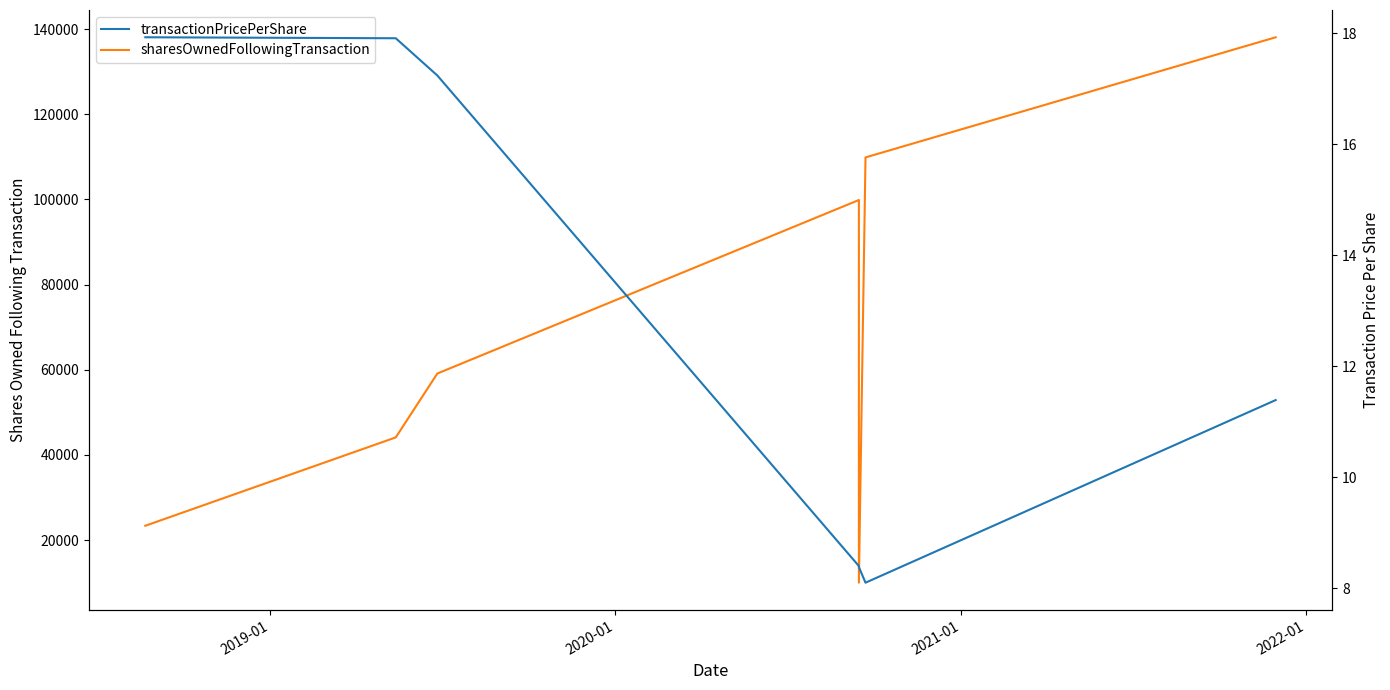

How many data points in sharesOwnedFollowingTransaction are above 59114?

3